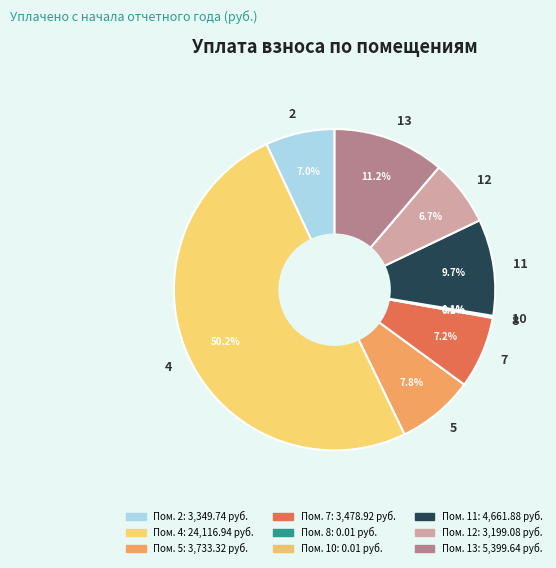

Which has a higher value, 13 or 5?

13